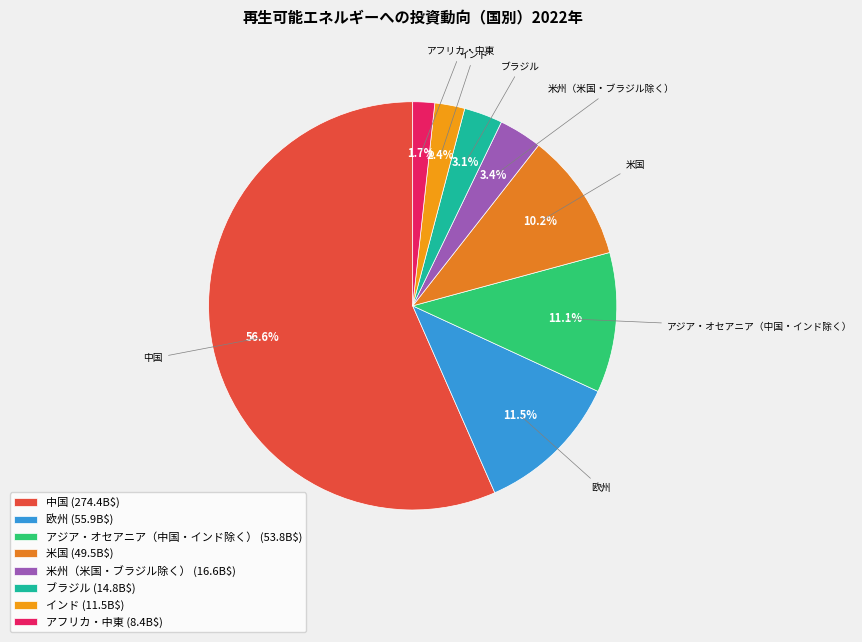

To the nearest percent, what is the difference between the 米州（米国・ブラジル除く） and アフリカ・中東 slice percentages?

2%